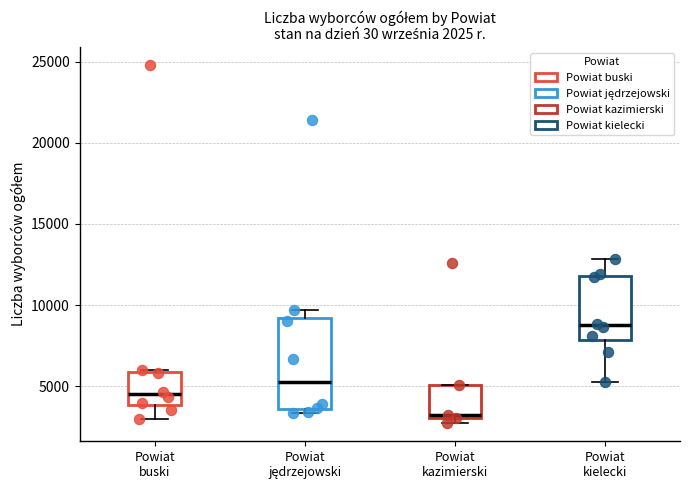

Which box has the lowest median line?

Powiat kazimierski